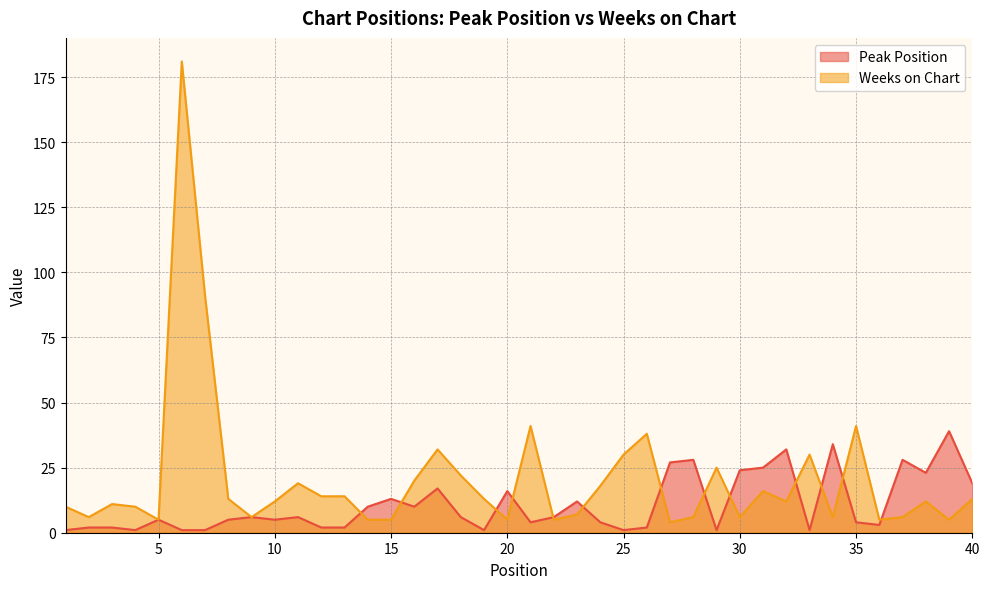

The value of Peak Position at 34 is 34. True or false?

True